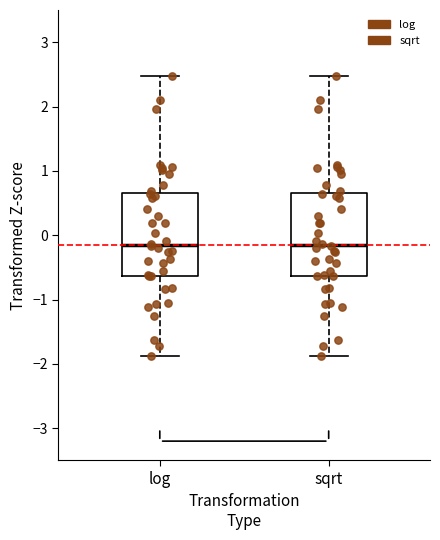

Reading left to right, transcribe this box plot: for each box, give where its median line is, the range the box spans, and where its two whiskers end, as read against the y-axis. The values are not printed on the chart, so give them approximately, as read against the axis.

log: median -0.2, box -0.6 to 0.7, whiskers -1.9 to 2.5
sqrt: median -0.2, box -0.6 to 0.7, whiskers -1.9 to 2.5